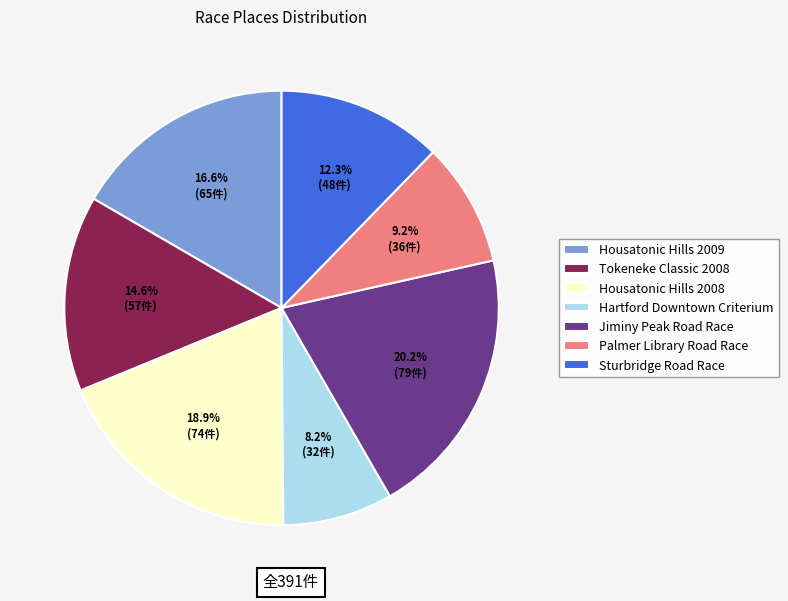

Rank the categories by value from lowest to highest.

Hartford Downtown Criterium, Palmer Library Road Race, Sturbridge Road Race, Tokeneke Classic 2008, Housatonic Hills 2009, Housatonic Hills 2008, Jiminy Peak Road Race